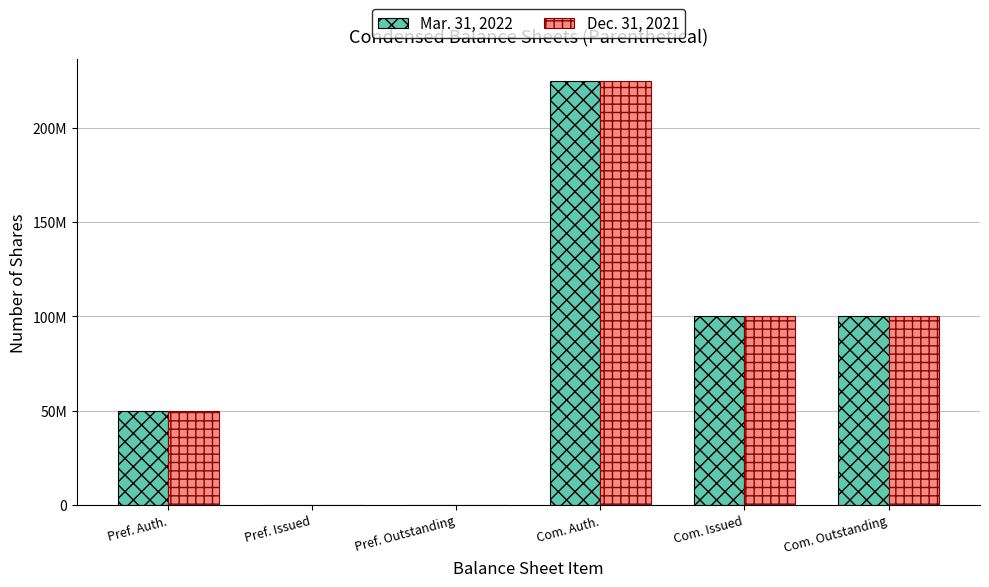

Does the chart contain stacked bars?

No